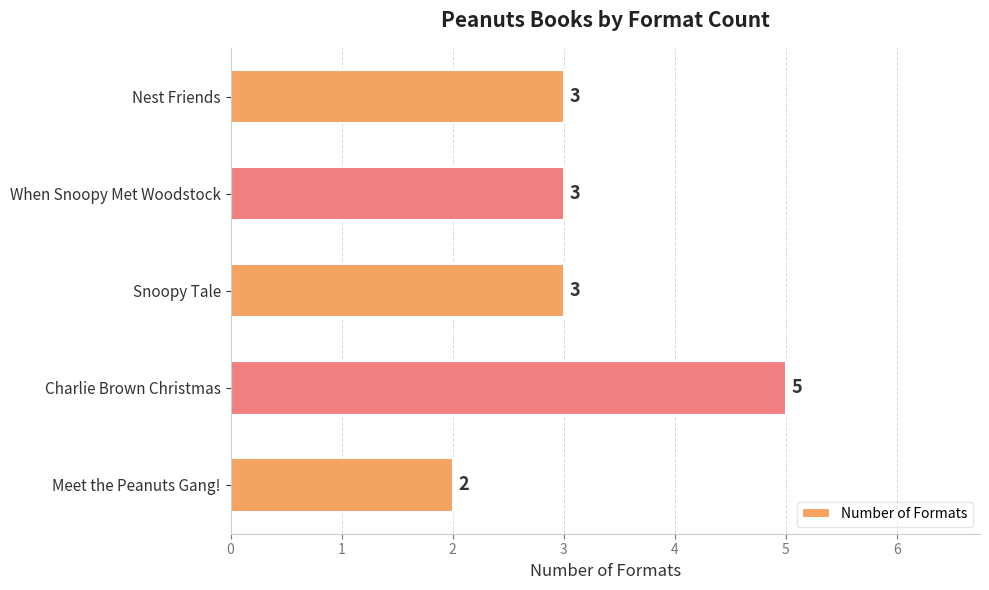

How many bars are there in total?

5